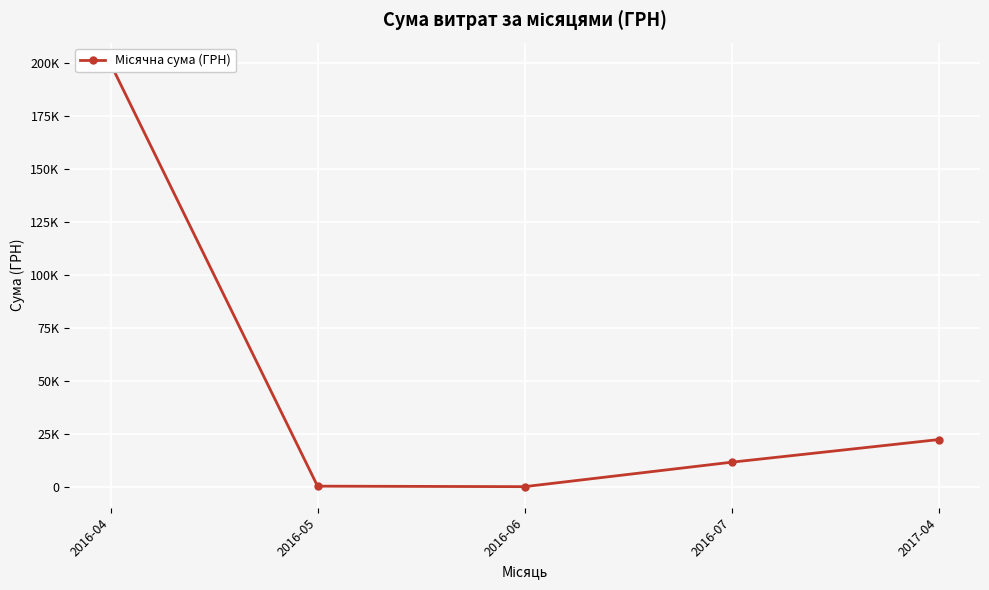

Reading left to right, extract all data points from this chart.

199527.3	504.0	264.0	11787.4	22441.2